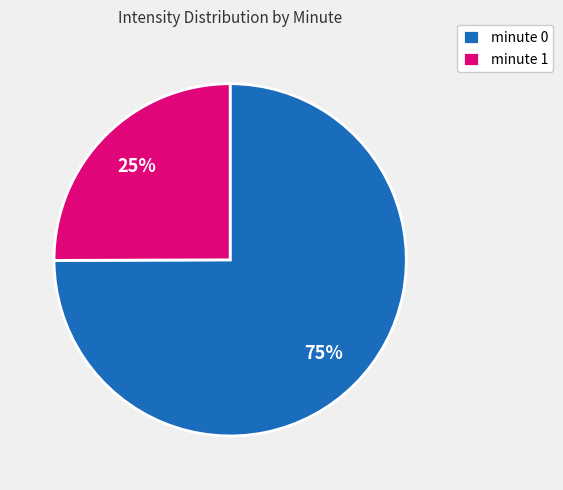

To the nearest percent, what portion does minute 0 represent?

75%